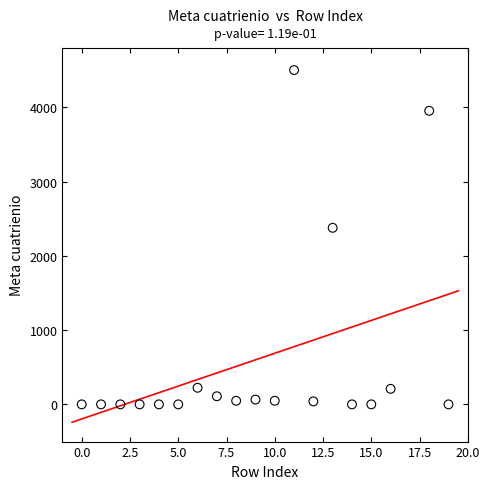

What is the range of Y values (max minus min)?

4499